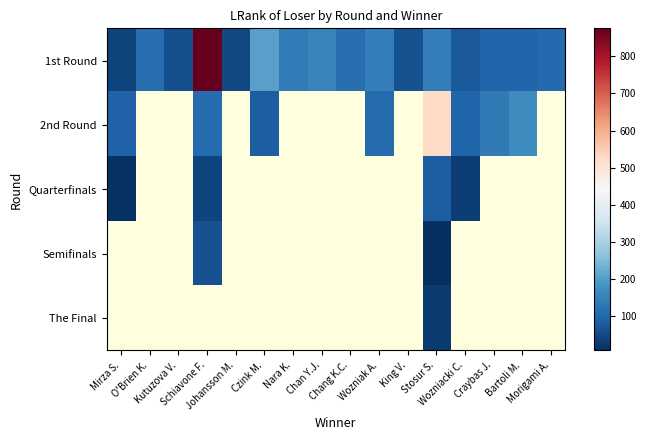

List the series in order of their peak value, highest first.

1st Round, 2nd Round, Quarterfinals, Semifinals, The Final